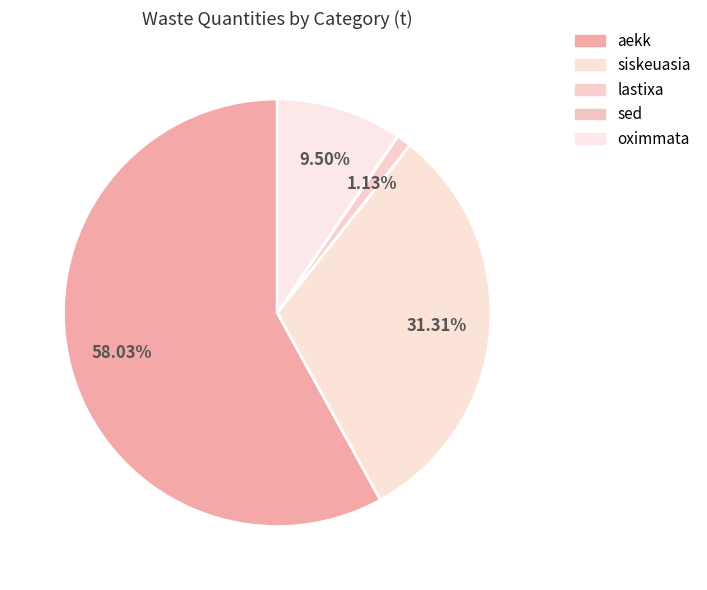

Rank the categories by value from lowest to highest.

sed, lastixa, oximmata, siskeuasia, aekk